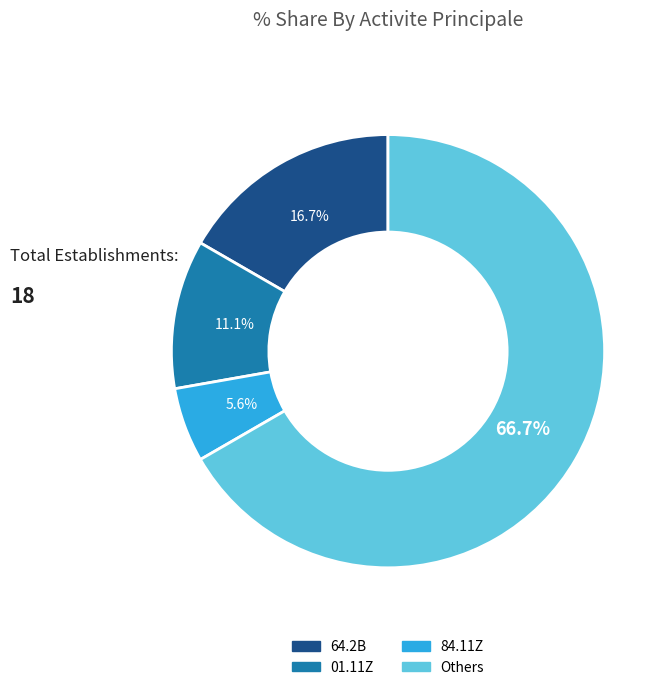

Is there any slice that represents more than half of the pie?

Yes